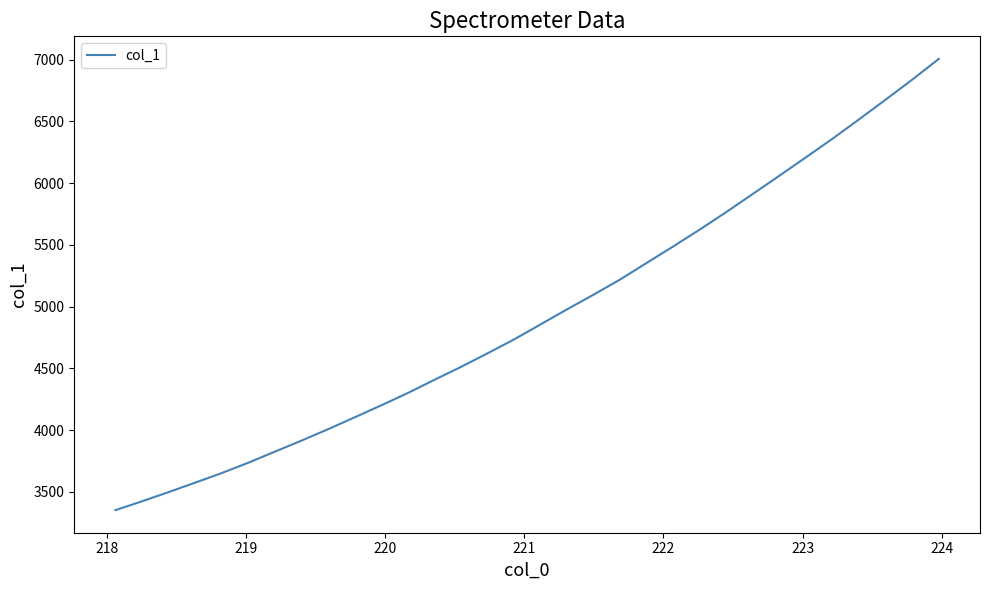

What is the greatest value displayed?

7006.7